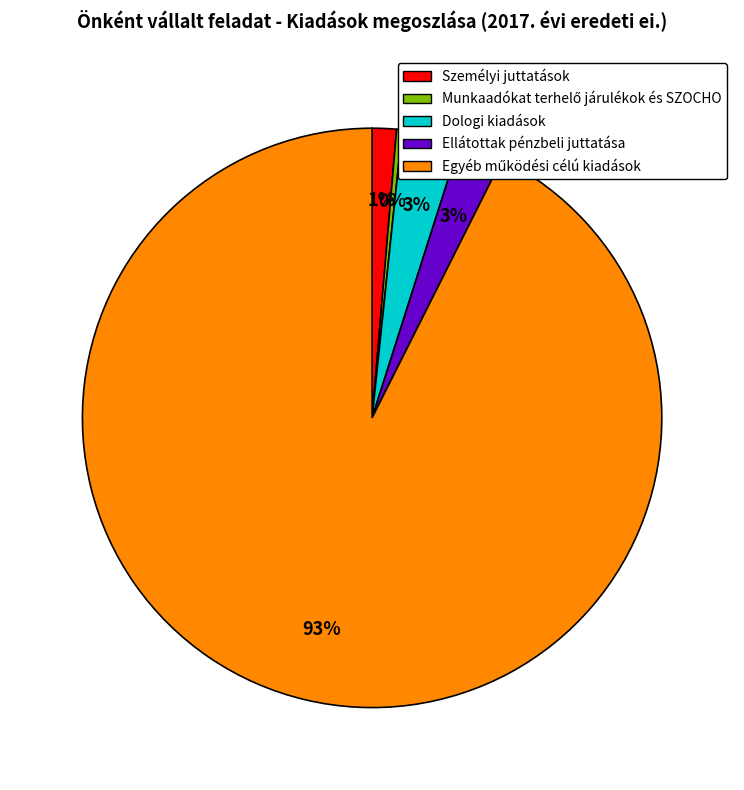

Count the number of slices in the pie.

5